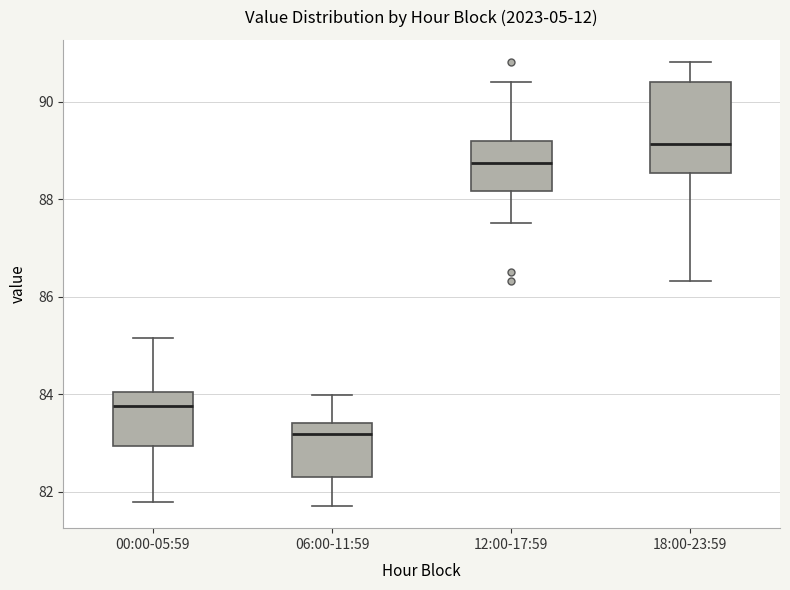

Comparing the boxes themselves (not the whiskers), which one is the tallest?

18:00-23:59